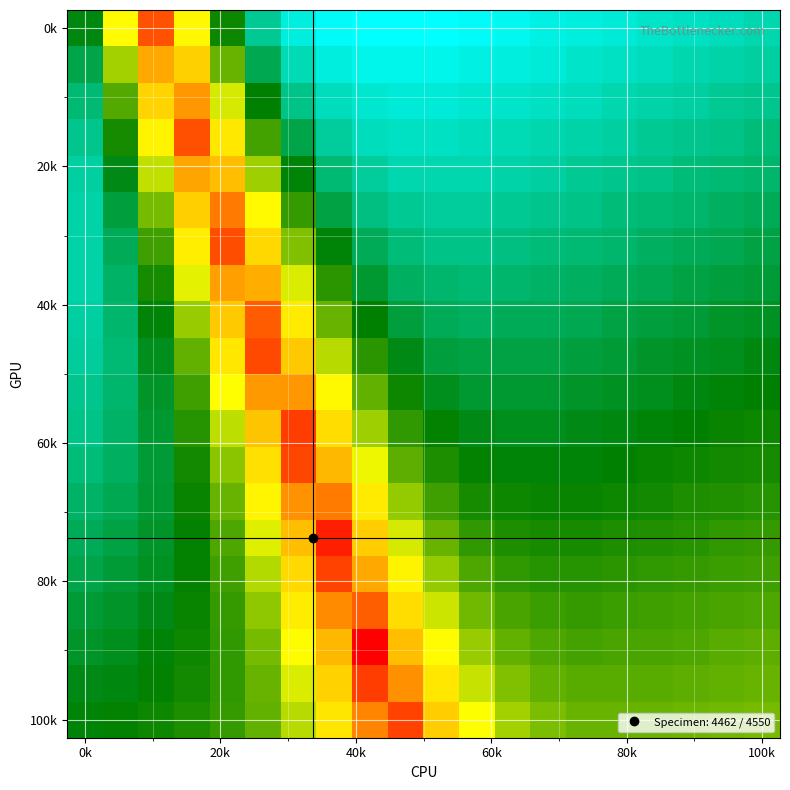

At how many categories does at least one series exceed 0?

20